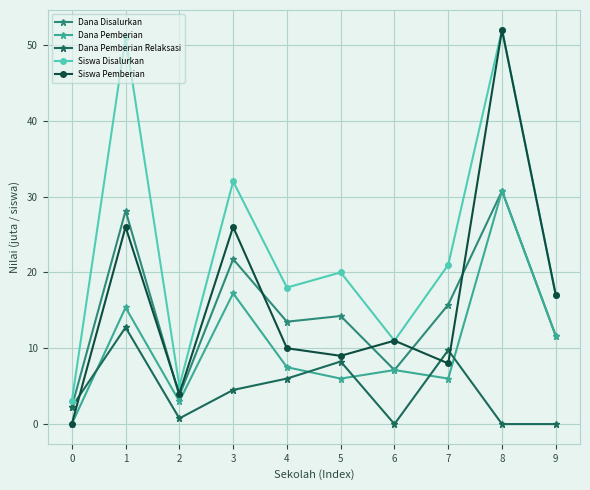

The Siswa Pemberian series shows 13.6 at 8. True or false?

False